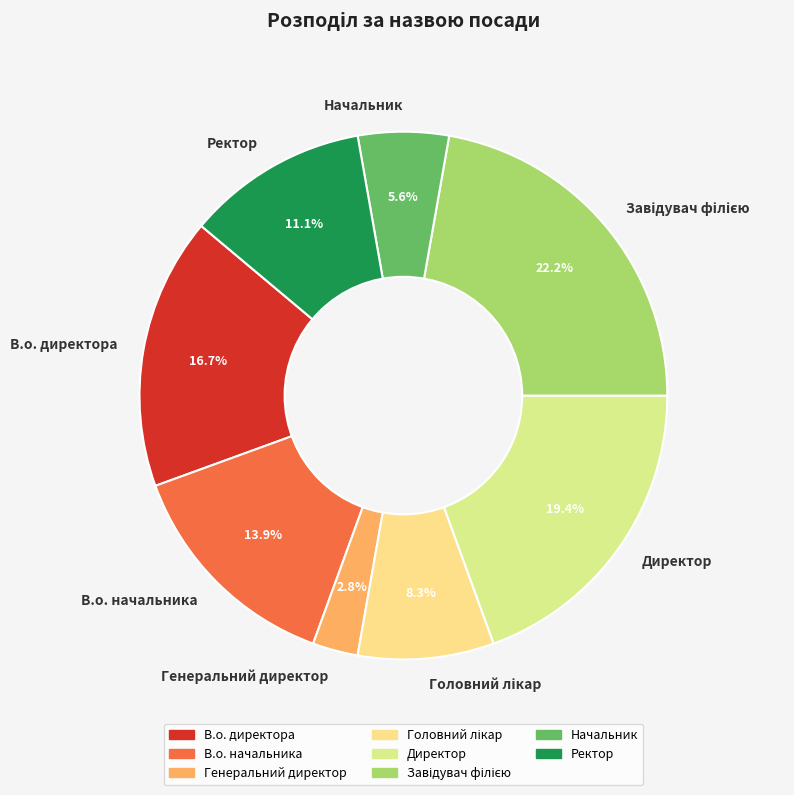

To the nearest percent, what portion does В.о. начальника represent?

14%